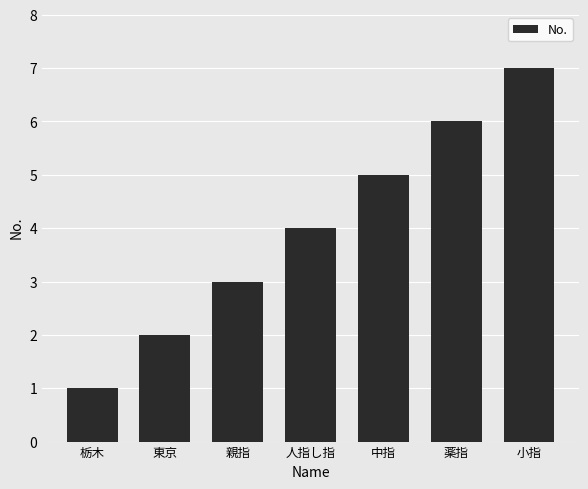

Reading left to right, what are all the values shown in this chart?

栃木=1	東京=2	親指=3	人指し指=4	中指=5	薬指=6	小指=7